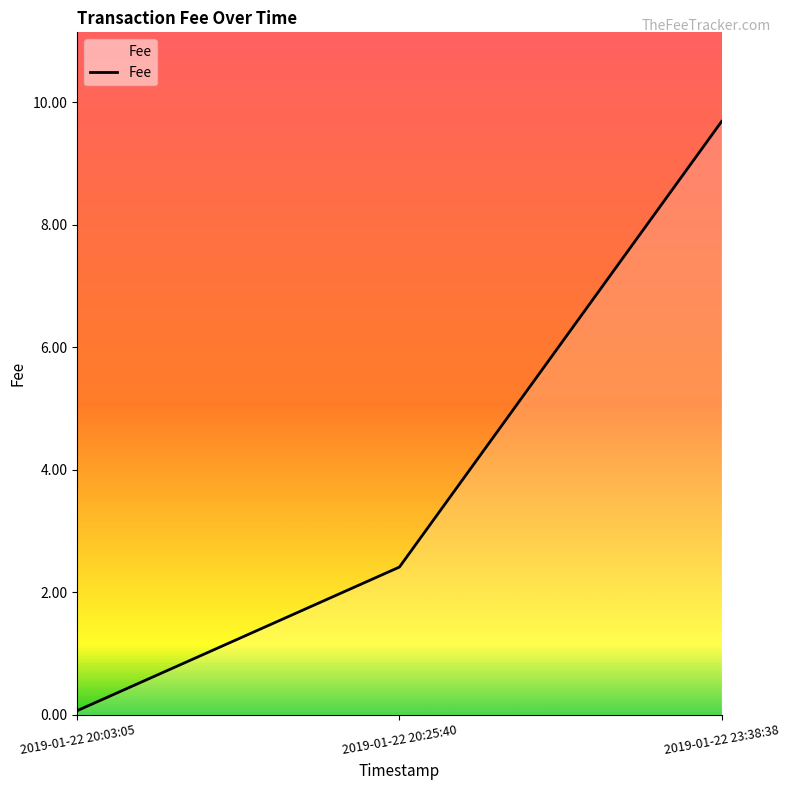

At which label is the value closest to 4?

2019-01-22 20:25:40